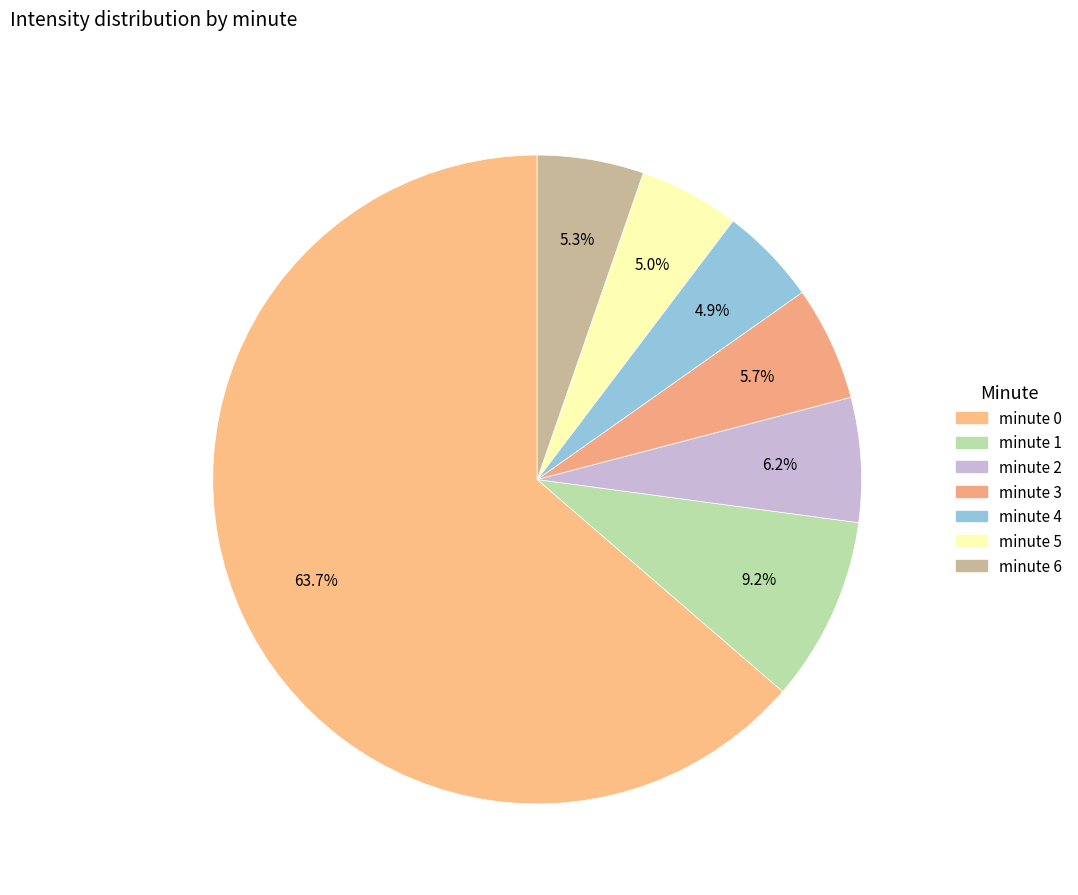

Which category accounts for the majority?

minute 0